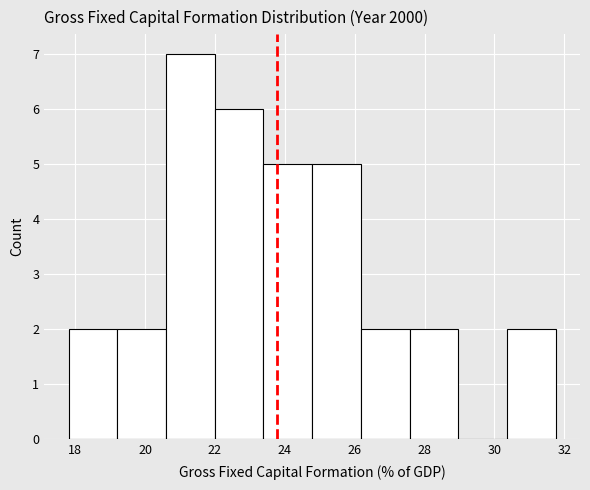

Reading left to right, list every bar in this chart as the range it spans on the x-axis followed by its height. Neither the bar edges nor the heights are printed on the chart, so give them approximately, as read against the axes.

17.8 to 19.2: 2
19.2 to 20.6: 2
20.6 to 22.0: 7
22.0 to 23.4: 6
23.4 to 24.8: 5
24.8 to 26.2: 5
26.2 to 27.6: 2
27.6 to 29.0: 2
29.0 to 30.4: 0
30.4 to 31.8: 2